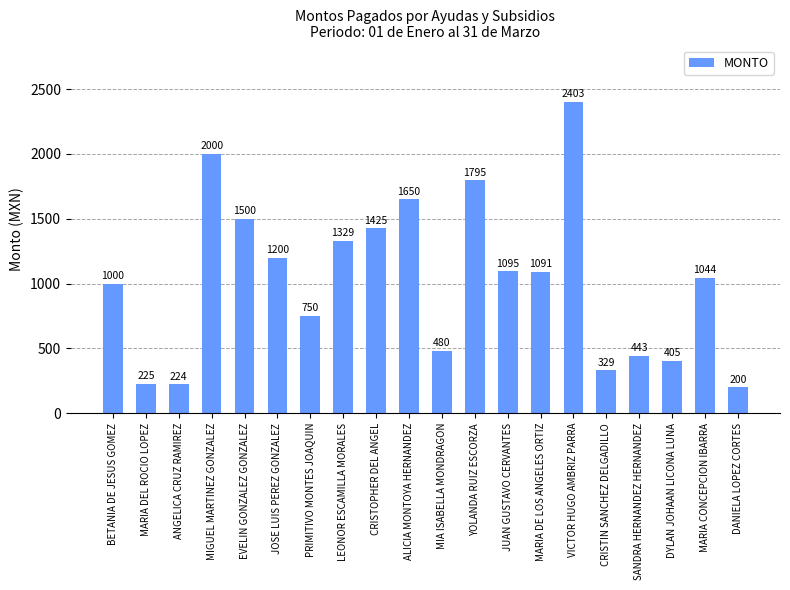

What is the label of the 5th bar from the left?

EVELIN GONZALEZ GONZALEZ